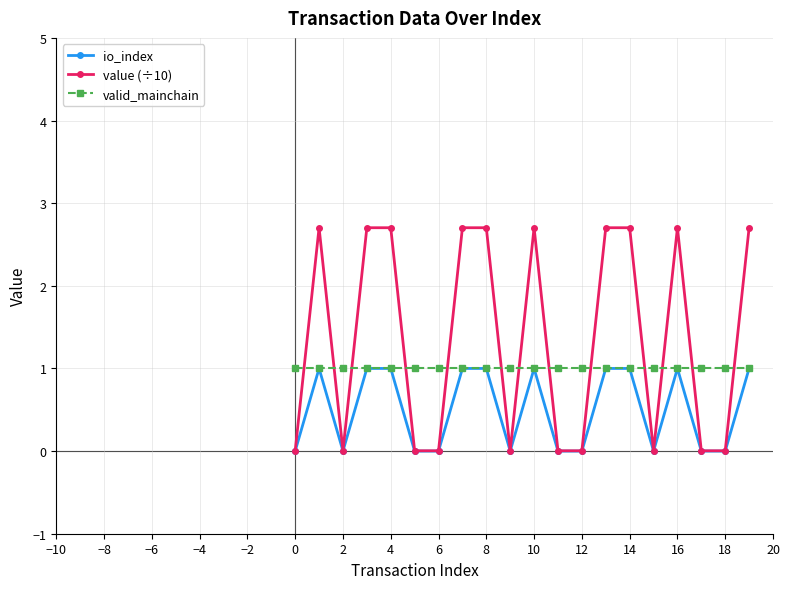

What is the value of the valid_mainchain point at the 15th from the left?

1.0